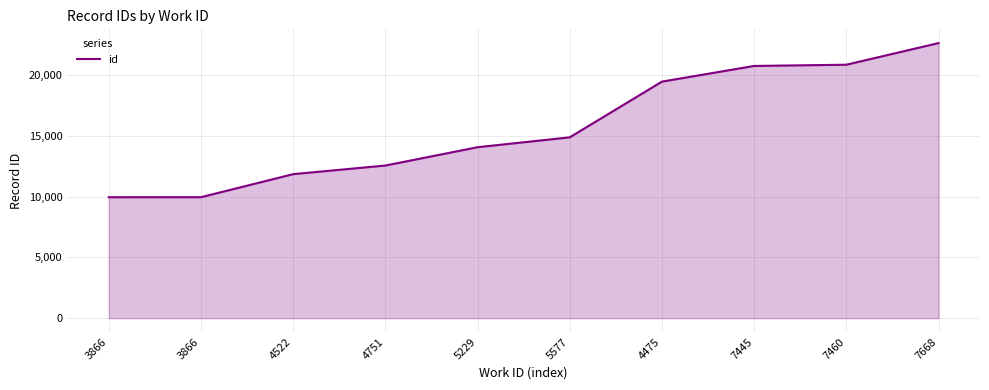

Does the chart have visible grid lines?

Yes